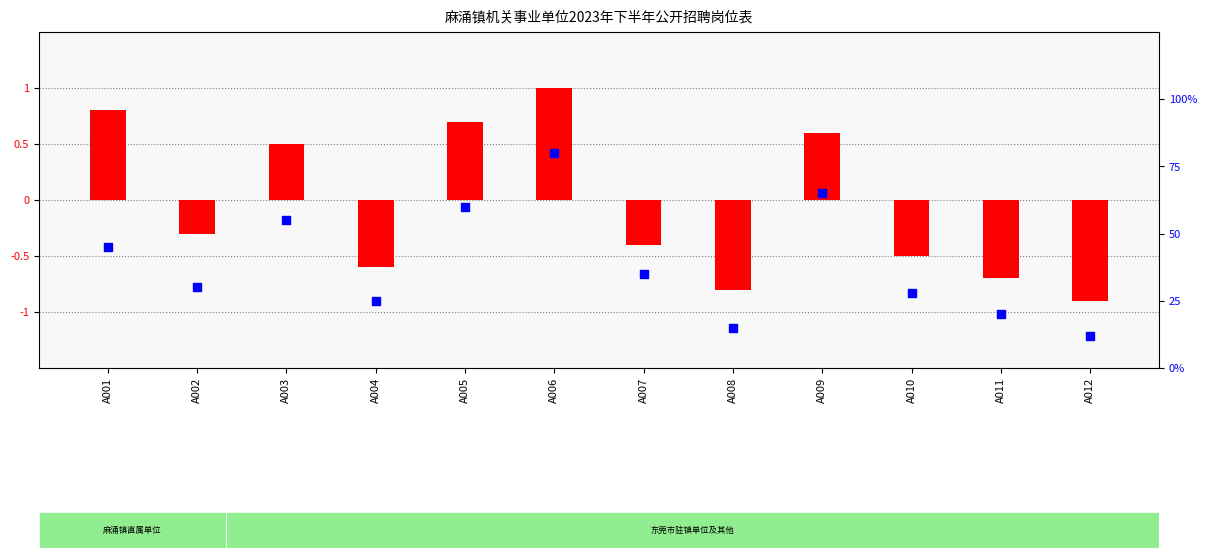

Is the value of transformed count at A001 greater than the value of percentile rank within the sample at A010?

No